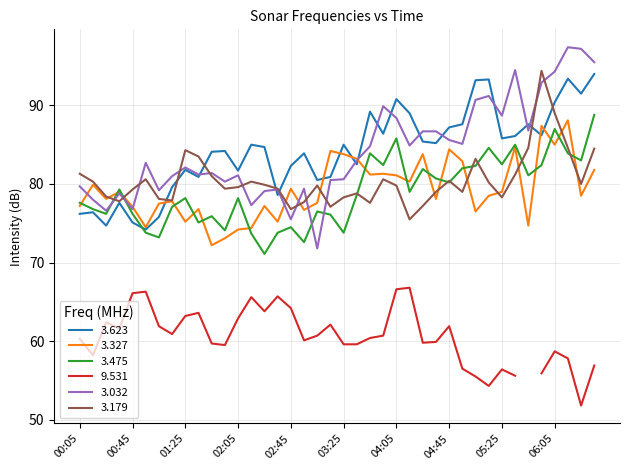

What is the difference between the highest and lowest values at 39?

13.7